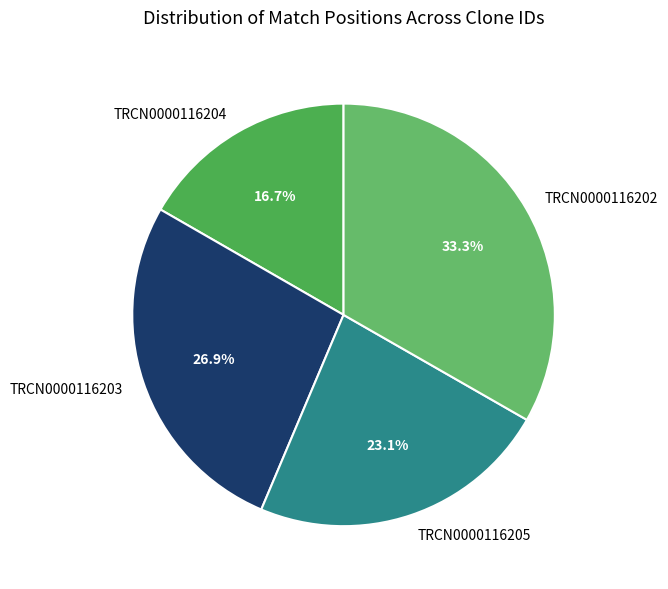

To the nearest percent, what is the difference between the TRCN0000116202 and TRCN0000116204 slice percentages?

17%